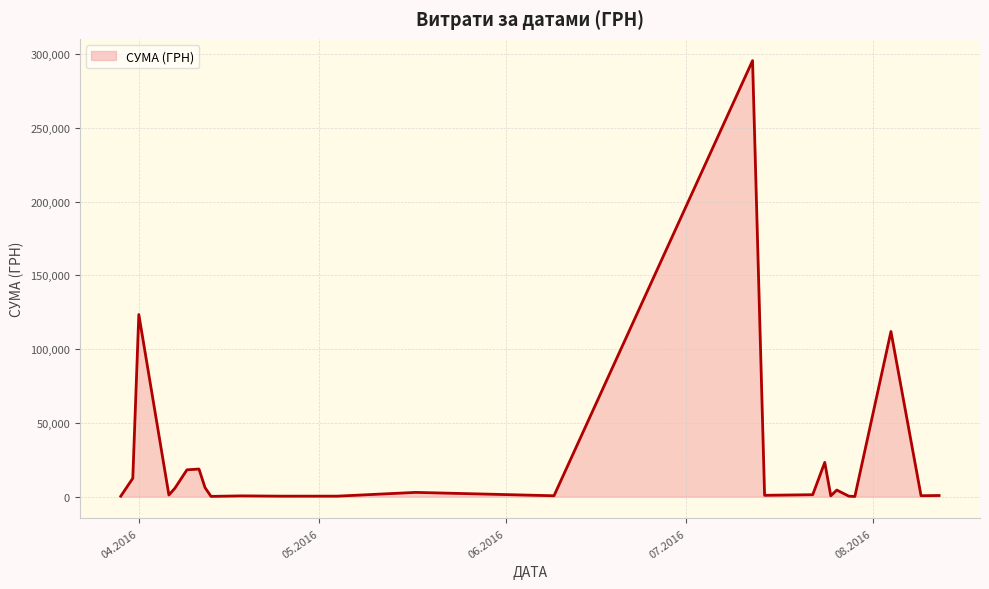

What is the greatest value displayed?

295638.6